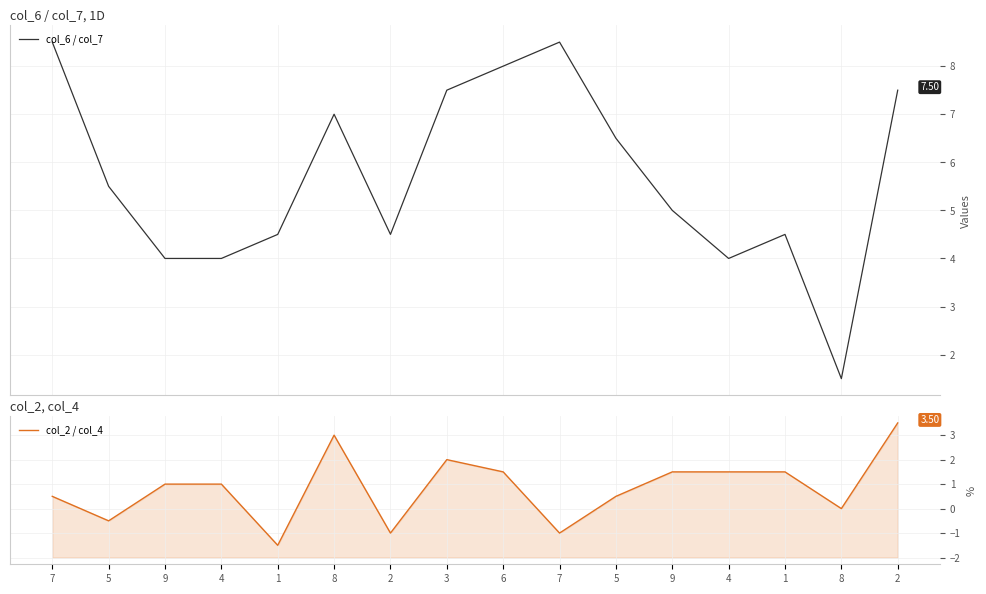

What is the sum of all col_2 / col_4 values?

13.5